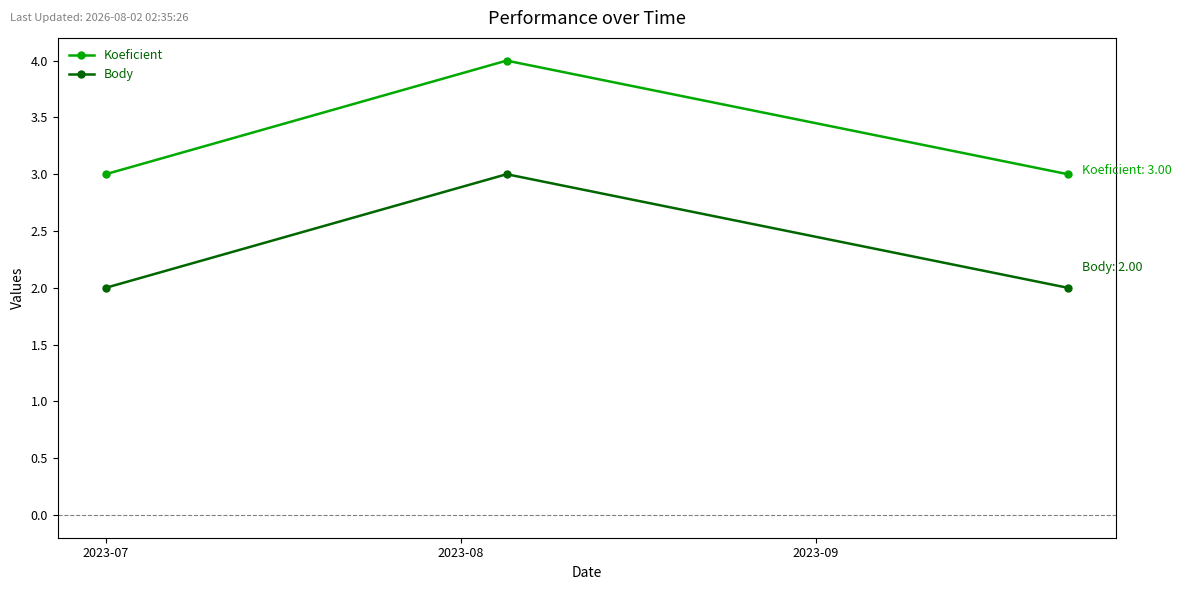

Rank the series by their maximum value, from lowest to highest.

Body, Koeficient